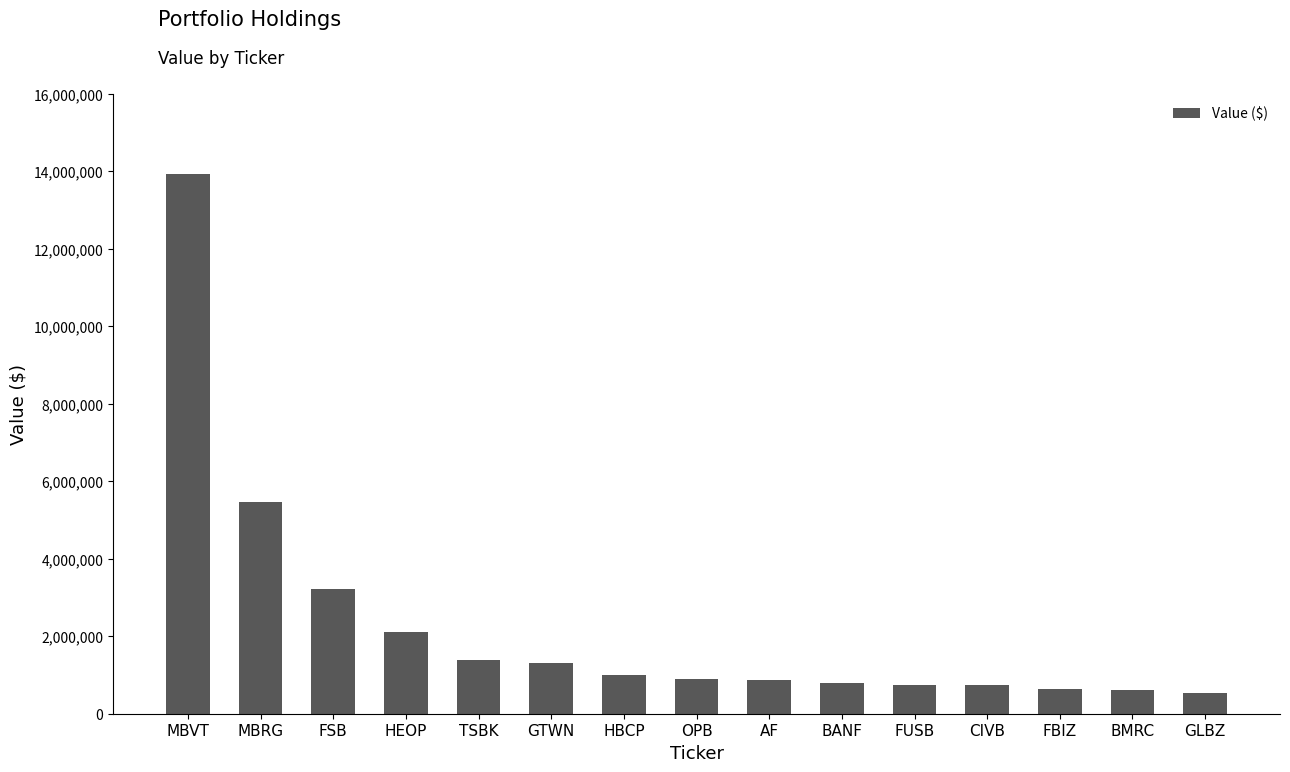

What position from the left is AF?

9